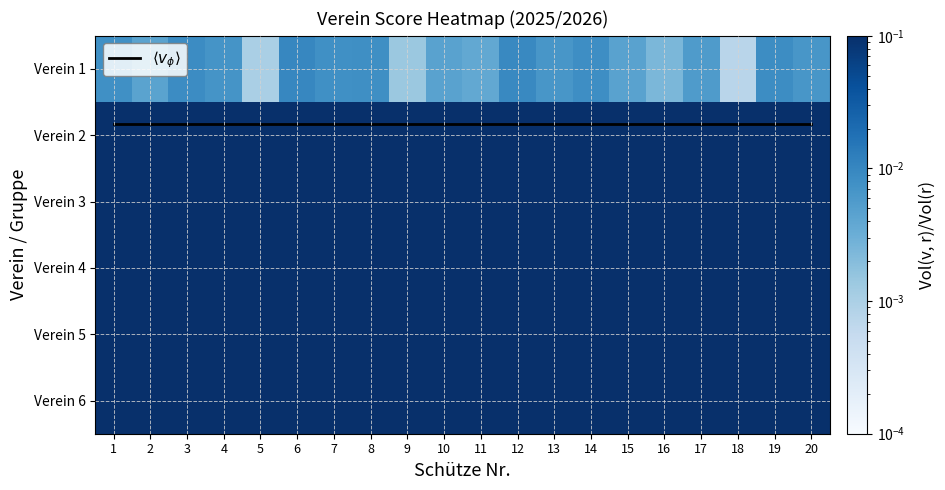

True or false: Verein 1 has a value of 0.0 at 19.

True